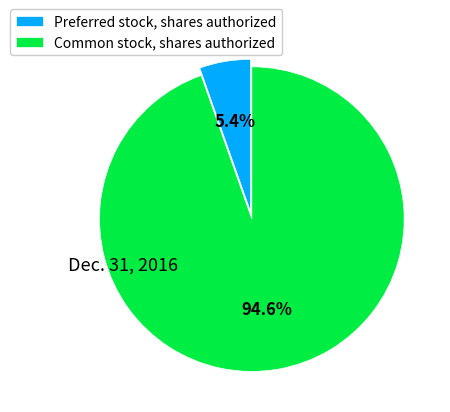

What is the ratio of the value at Common stock, shares authorized to the value at Preferred stock, shares authorized?

17.5